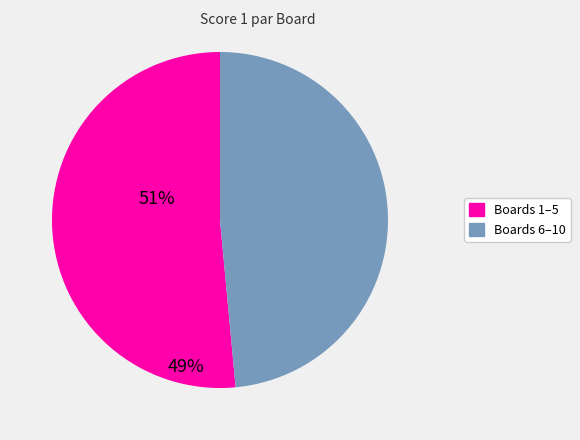

Is there a majority slice in this chart?

Yes